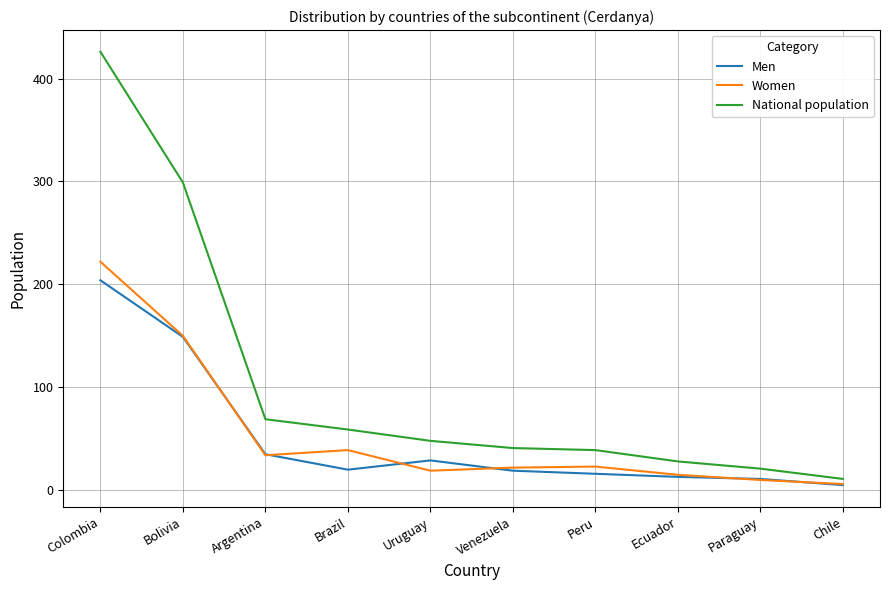

What are all the series names shown in the legend?

Men, Women, National population